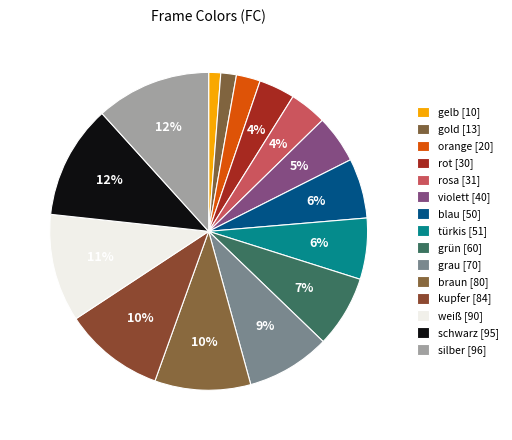

The rosa slice represents 4% of the pie. True or false?

True